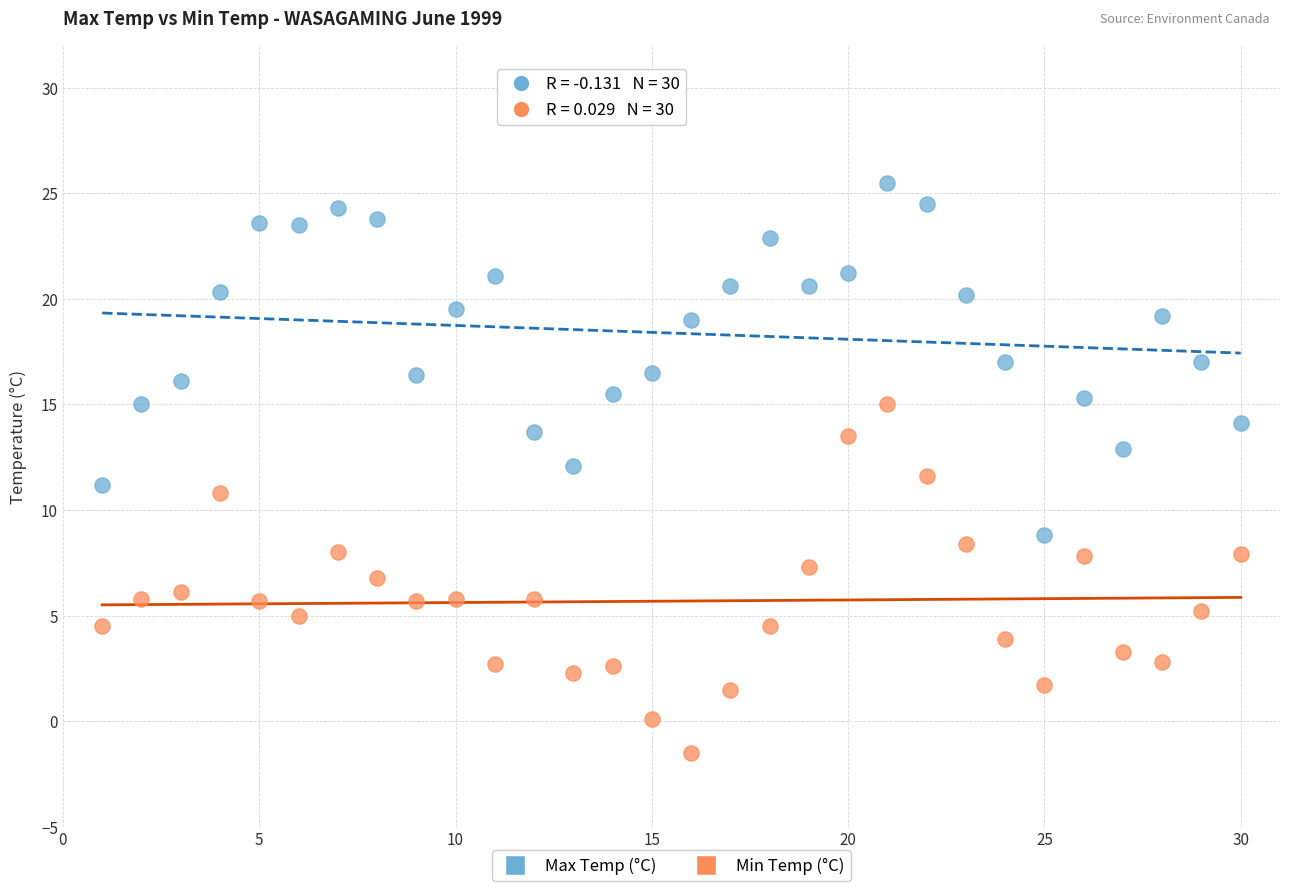

Which series reaches the minimum Y coordinate?

Min Temp (°C)